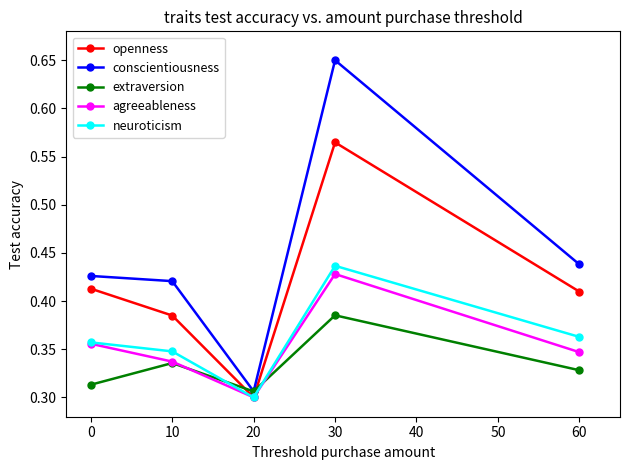

Where do neuroticism and extraversion first cross each other?

10 and 20